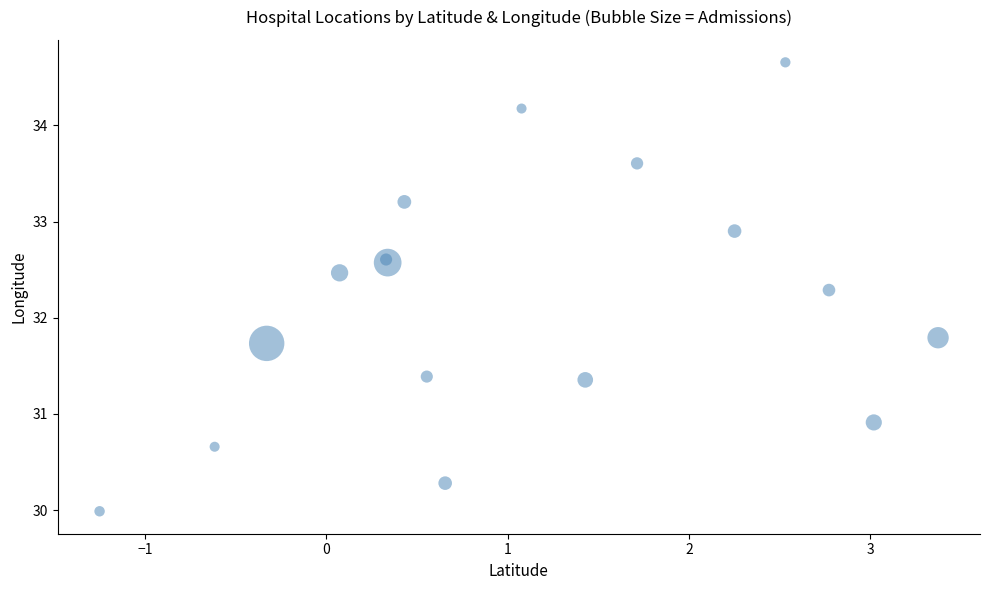

What Y value in the scatter plot is closest to 32?

31.8